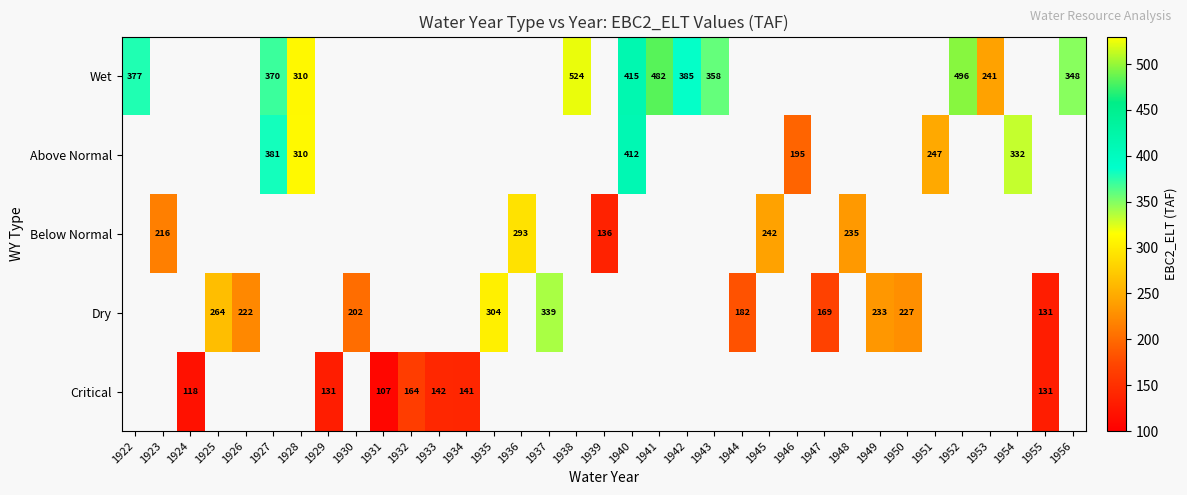

Which label corresponds to the largest value in the chart?

1938